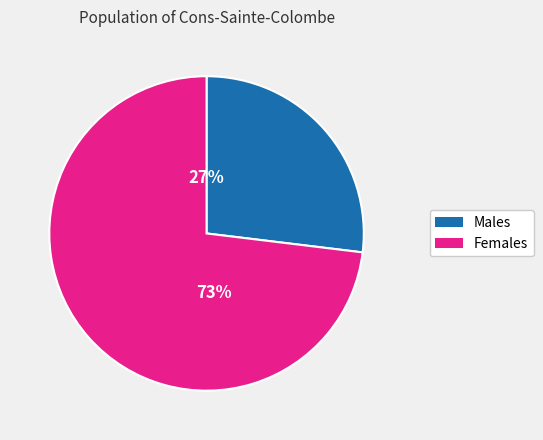

Count the number of slices in the pie.

2